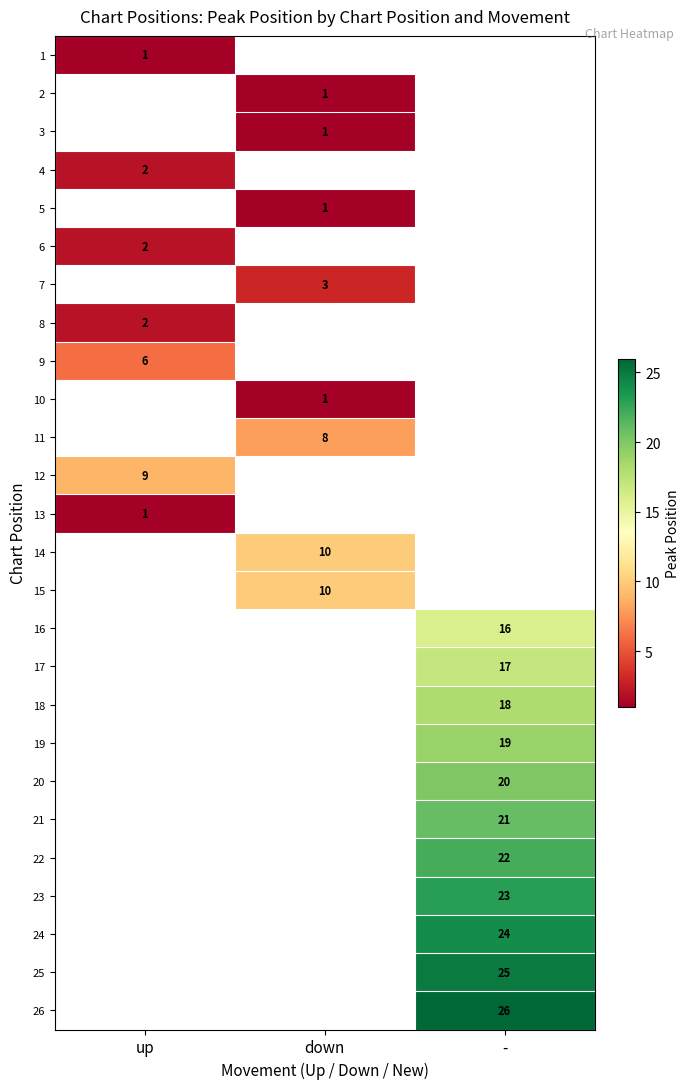

Is it true that 4 equals 2 at up?

True